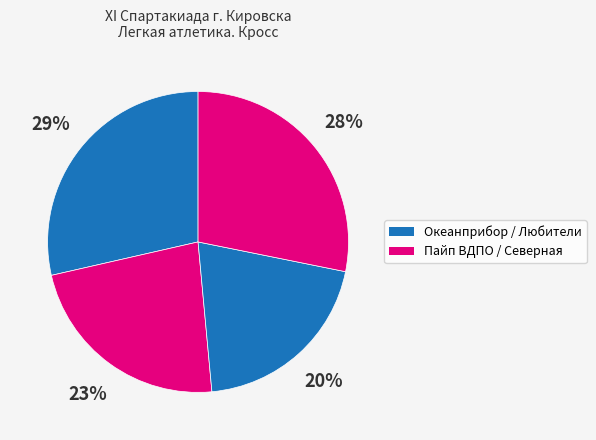

Count the number of slices in the pie.

4